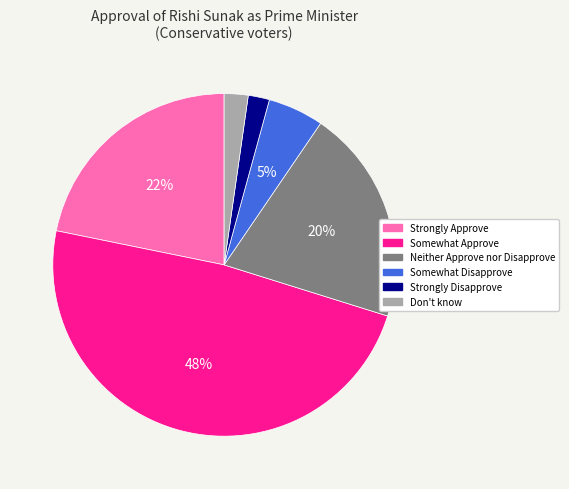

To the nearest percent, what portion does Strongly Disapprove represent?

2%